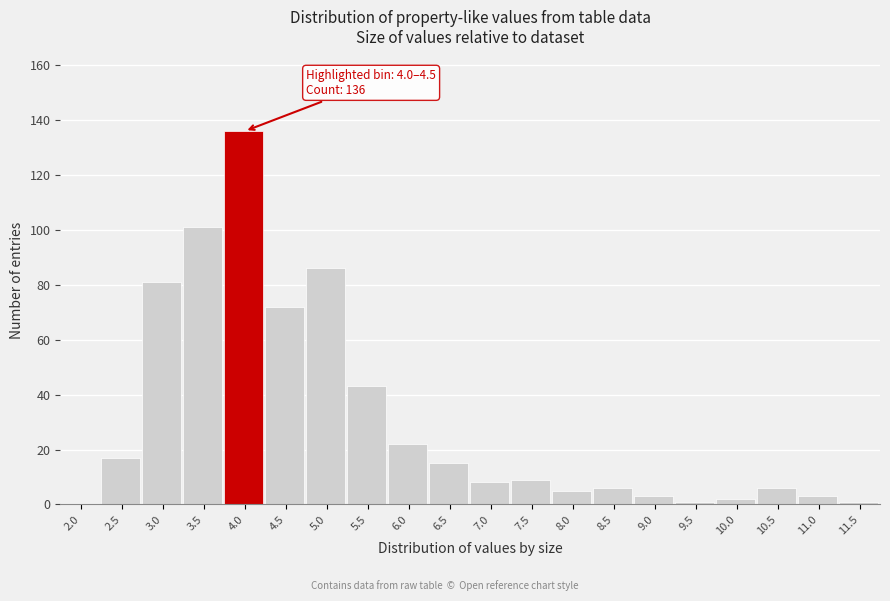

Reading right to left, list all the values displayed in this chart.

11.5=1	11.0=3	10.5=6	10.0=2	9.5=1	9.0=3	8.5=6	8.0=5	7.5=9	7.0=8	6.5=15	6.0=22	5.5=43	5.0=86	4.5=72	4.0=136	3.5=101	3.0=81	2.5=17	2.0=0